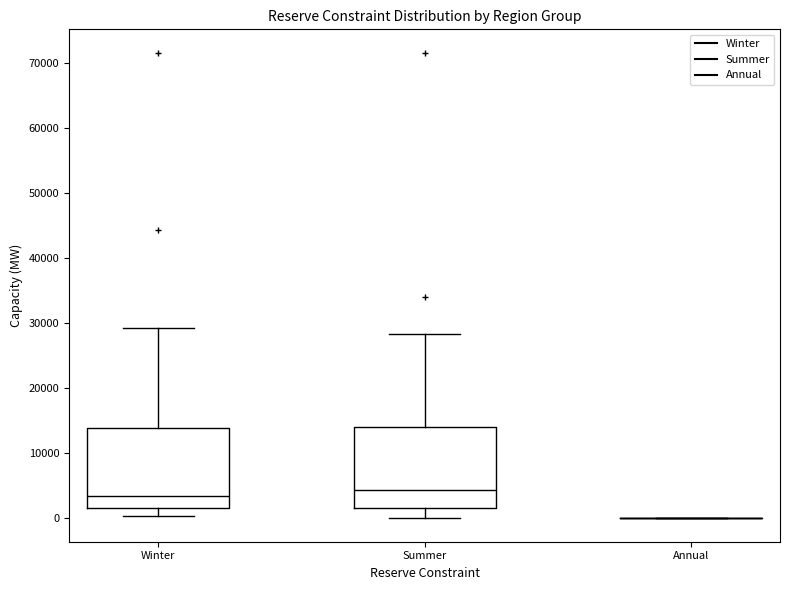

Reading left to right, read every box against the y-axis: the position of its median line, the range the box covers, and the ends of its whiskers. The values are not printed on the chart, so give them approximately, as read against the axis.

Winter: median 3000, box 2000 to 14000, whiskers 0 to 29000
Summer: median 4000, box 2000 to 14000, whiskers 0 to 28000
Annual: box collapsed to a line at 0, whiskers 0 to 0